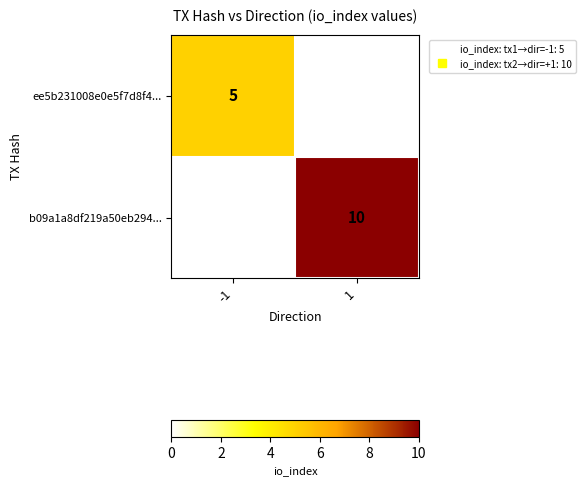

At which label does b09a1a8df219a50eb294... reach its minimum?

-1